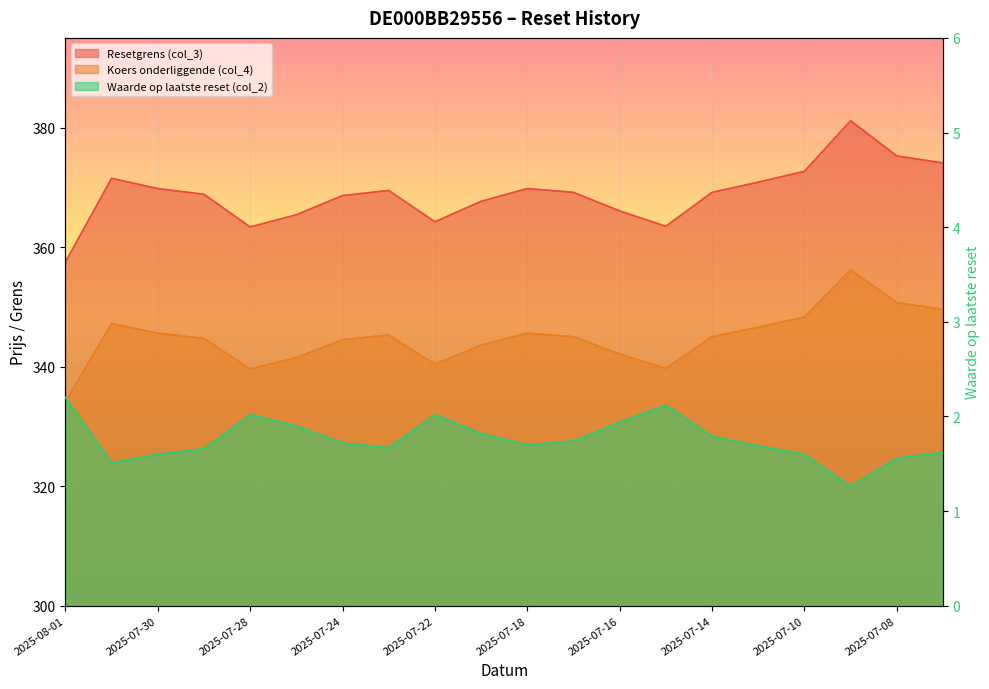

Where is the first local minimum for Resetgrens (col_3)?

2025-07-28